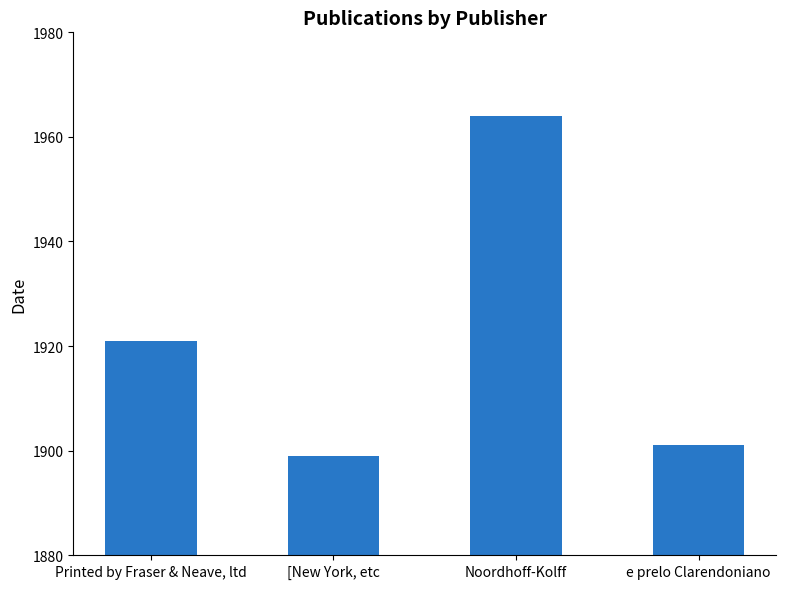

Reading right to left, what are all the values shown in this chart?

1901	1964	1899	1921